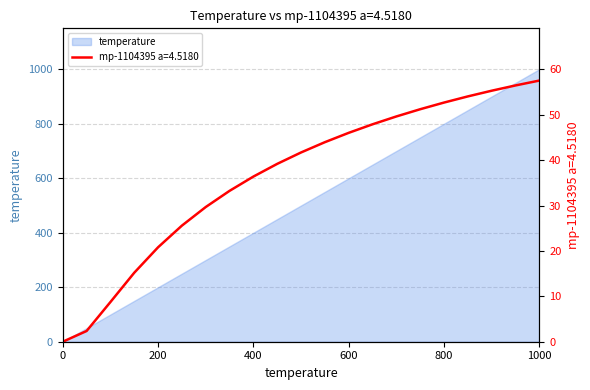

What is the approximate value of temperature at 850.0?

850.0